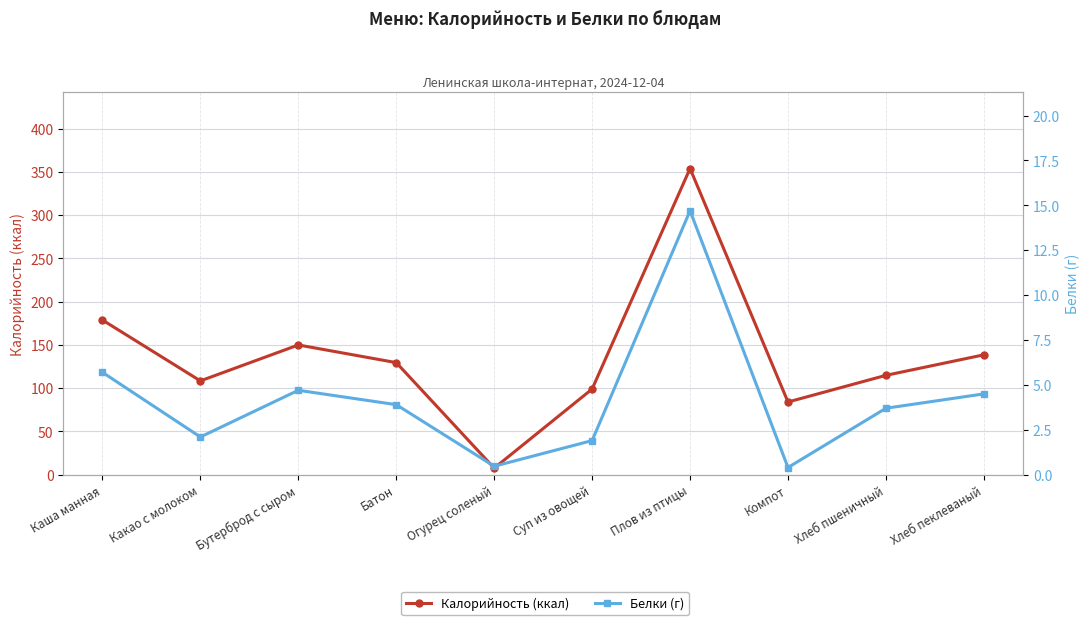

At how many categories does at least one series exceed 192?

1